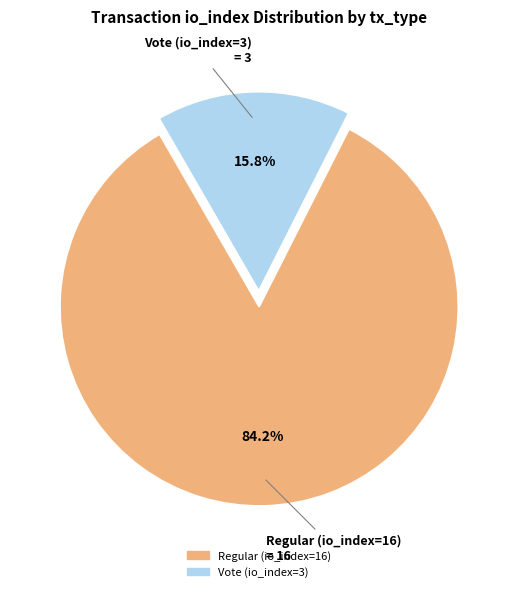

Count the number of slices in the pie.

2